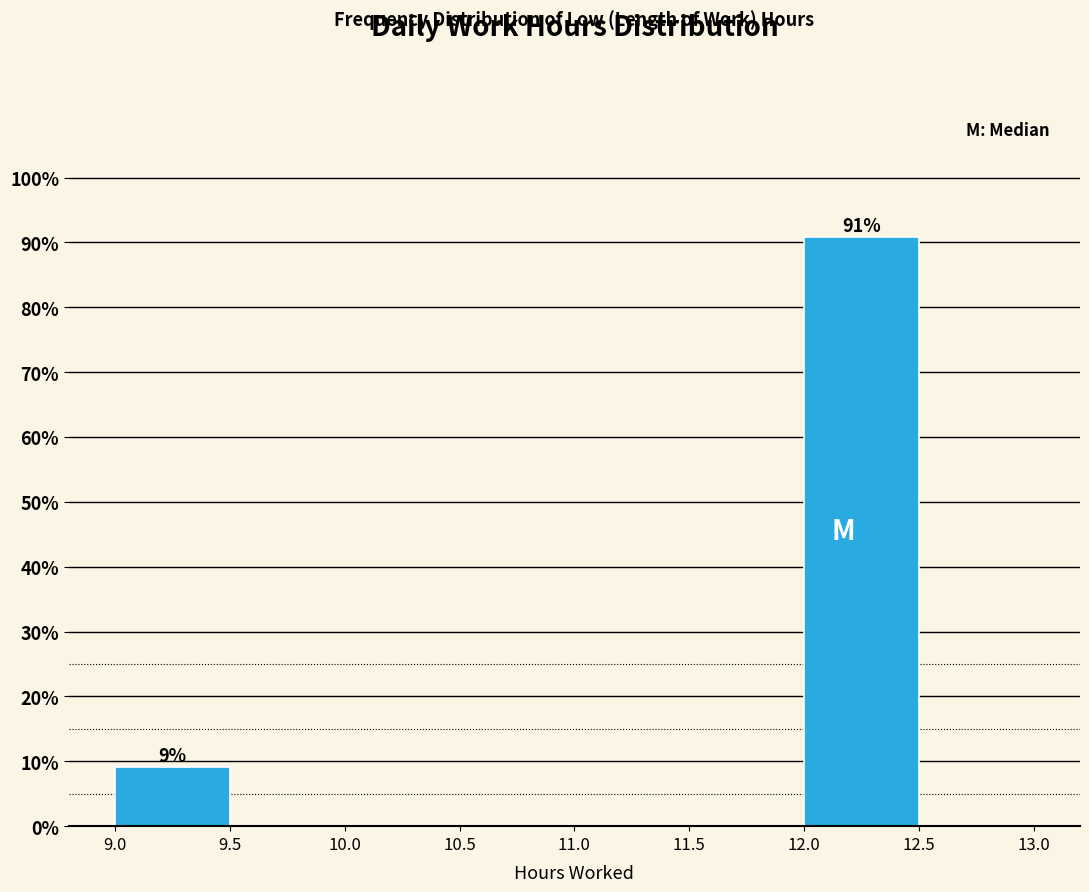

Which range on the x-axis has the tallest bar?

12.0 to 12.5